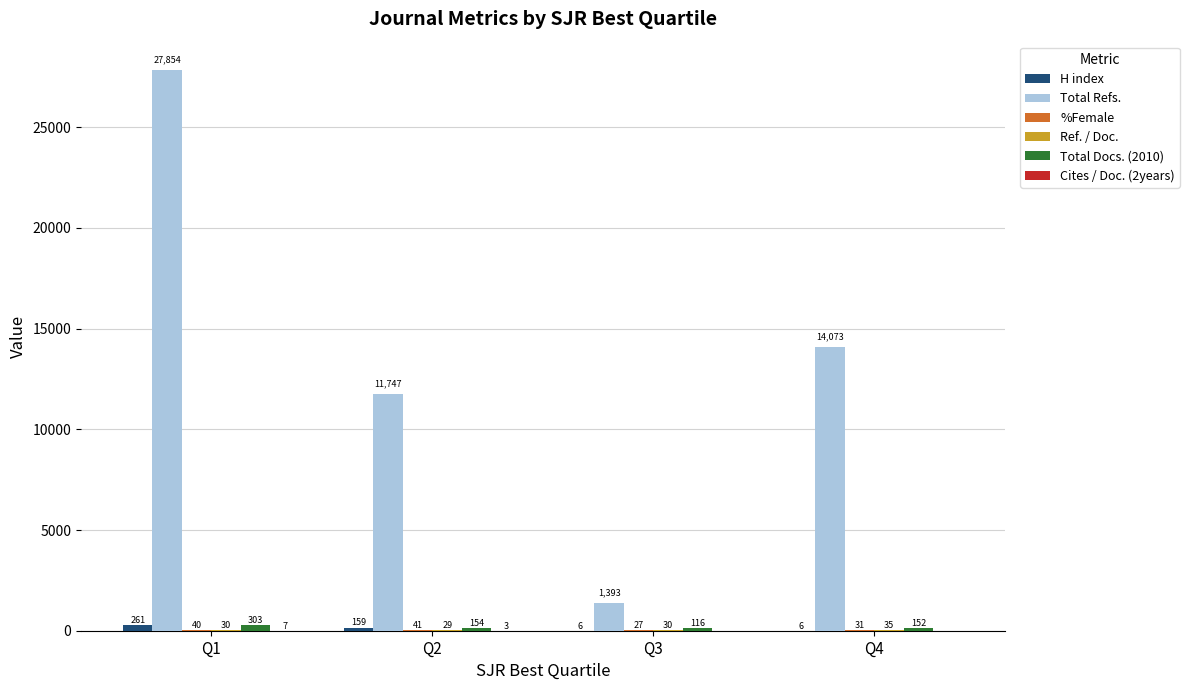

At which category is the sum across all series the highest?

Q1